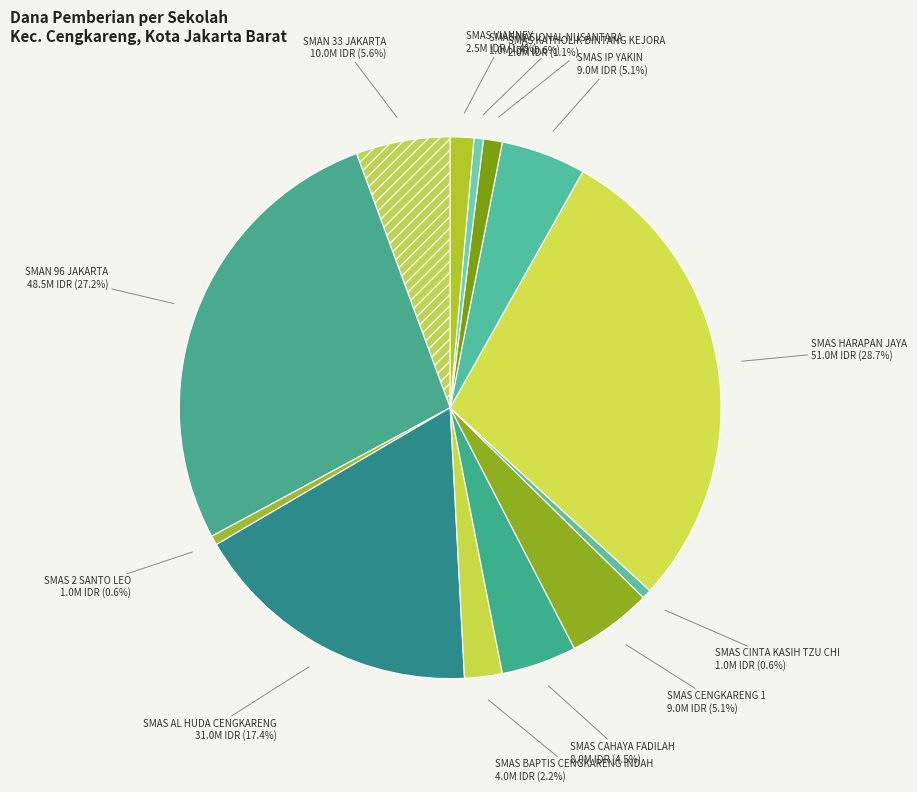

To the nearest percent, what percentage of the pie is SMAS KATHOLIK BINTANG KEJORA?

1%